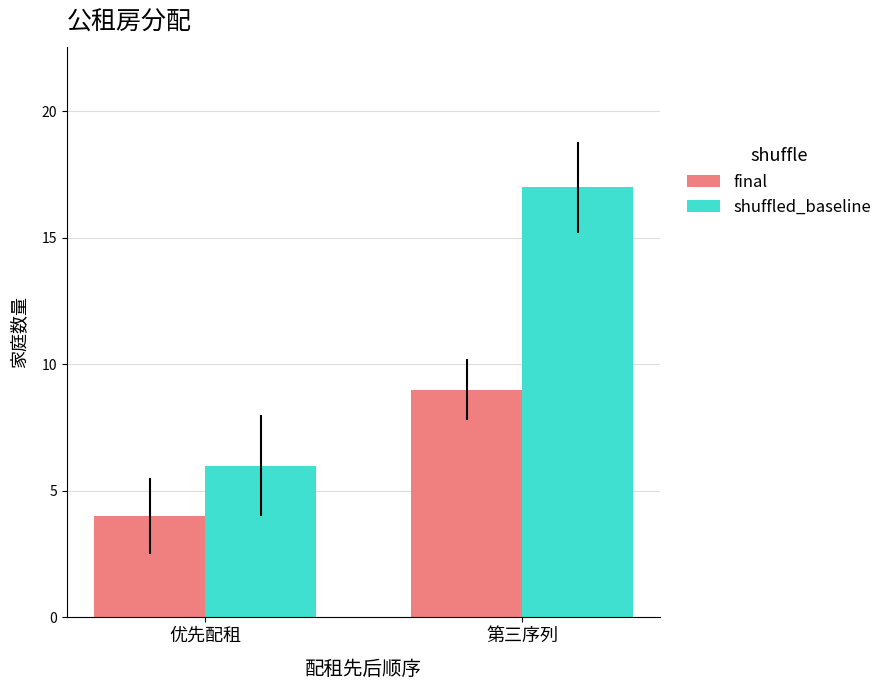

Which series has the widest spread of values?

shuffled_baseline